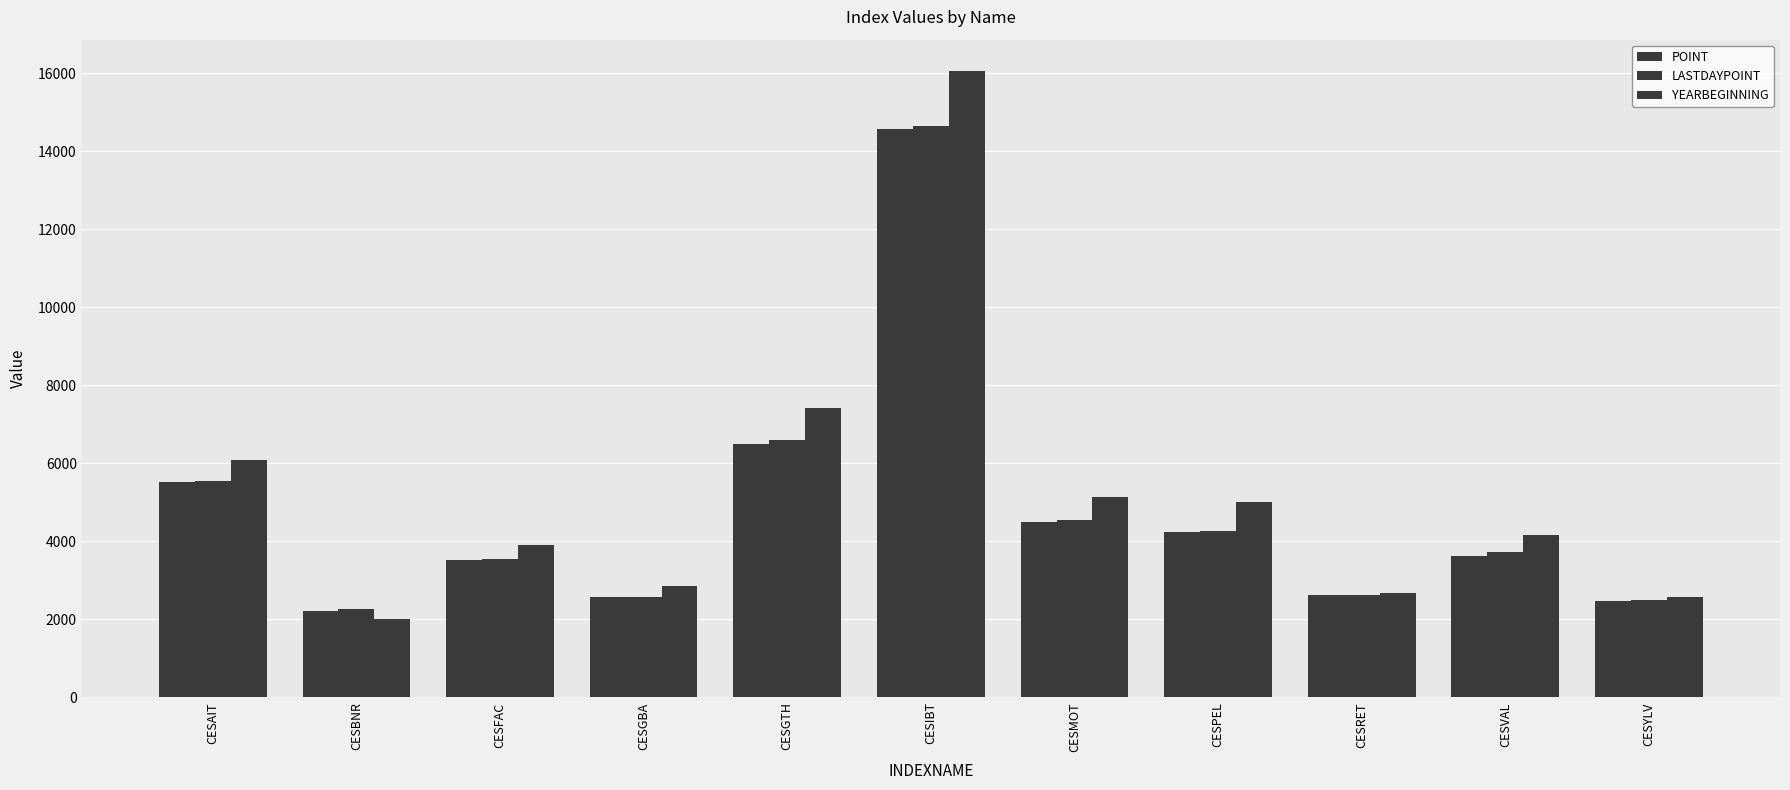

Does the chart contain stacked bars?

No